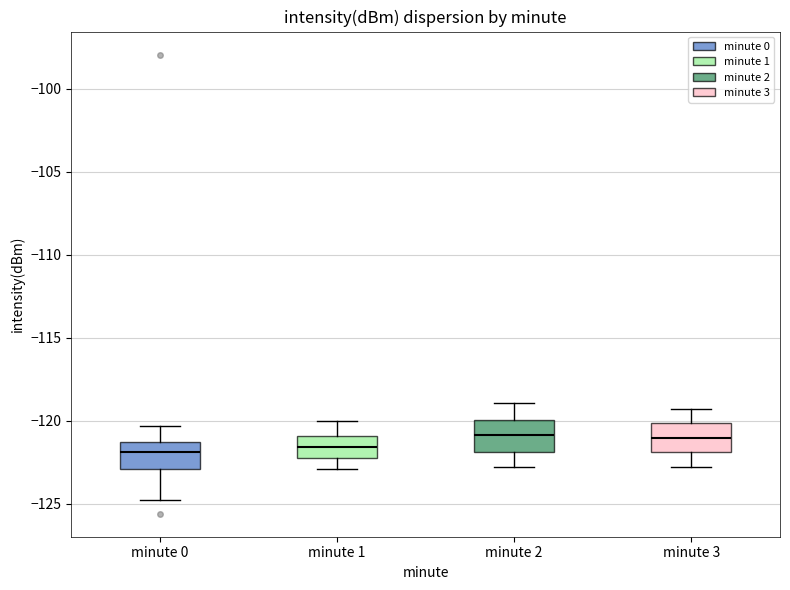

Reading left to right, transcribe this box plot: for each box, give where its median line is, the range the box spans, and where its two whiskers end, as read against the y-axis. The values are not printed on the chart, so give them approximately, as read against the axis.

minute 0: median -122.0, box -123.0 to -121.0, whiskers -124.5 to -120.5
minute 1: median -121.5, box -122.0 to -121.0, whiskers -123.0 to -120.0
minute 2: median -121.0, box -122.0 to -120.0, whiskers -123.0 to -119.0
minute 3: median -121.0, box -122.0 to -120.0, whiskers -123.0 to -119.5